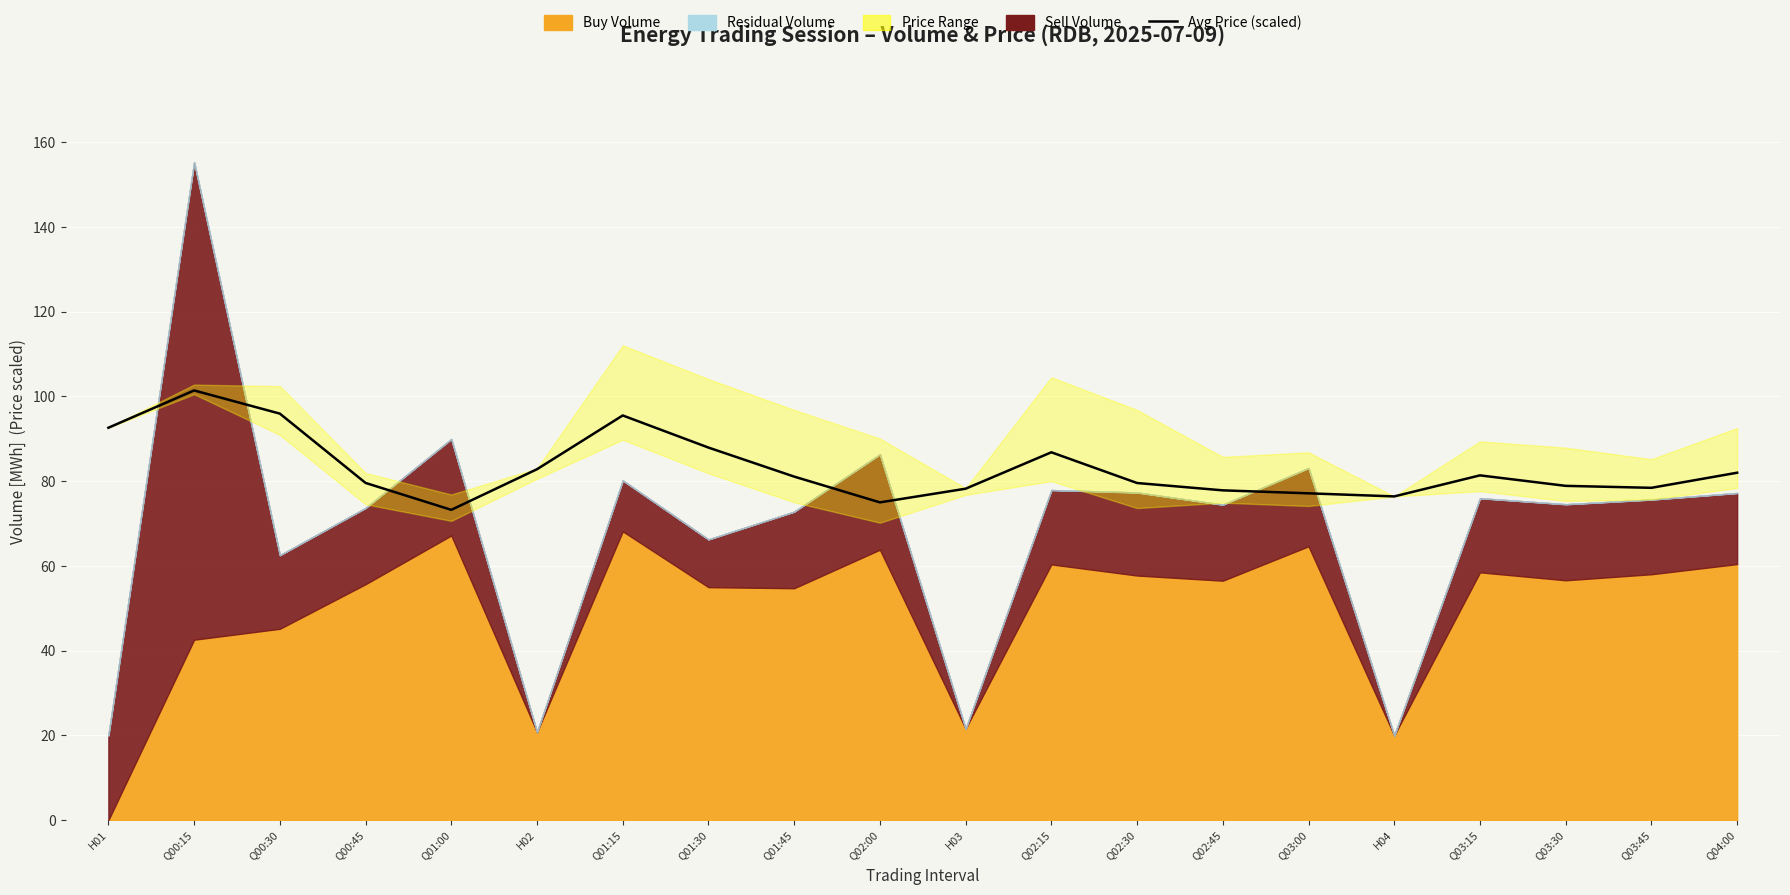

At which label does the data first exceed 81?

H01